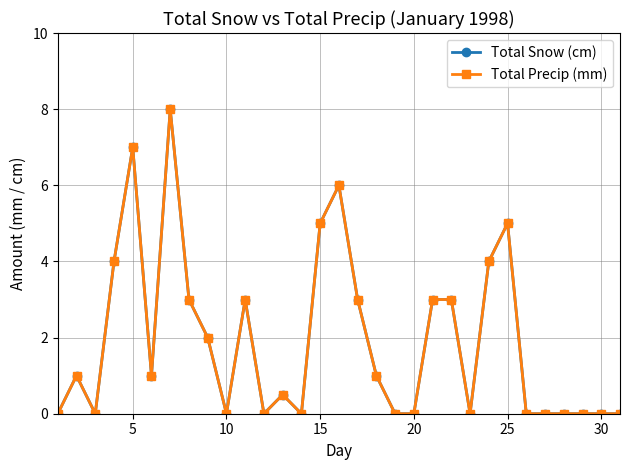

What is the value of the Total Snow (cm) point at the 15th from the left?

5.0